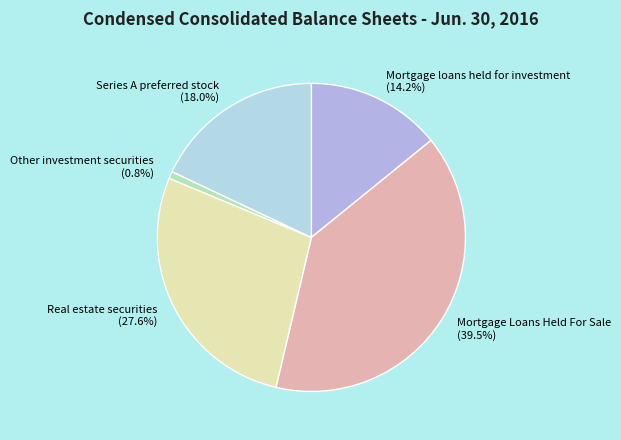

To the nearest percent, what is the difference between the largest and smallest slice percentages?

39%